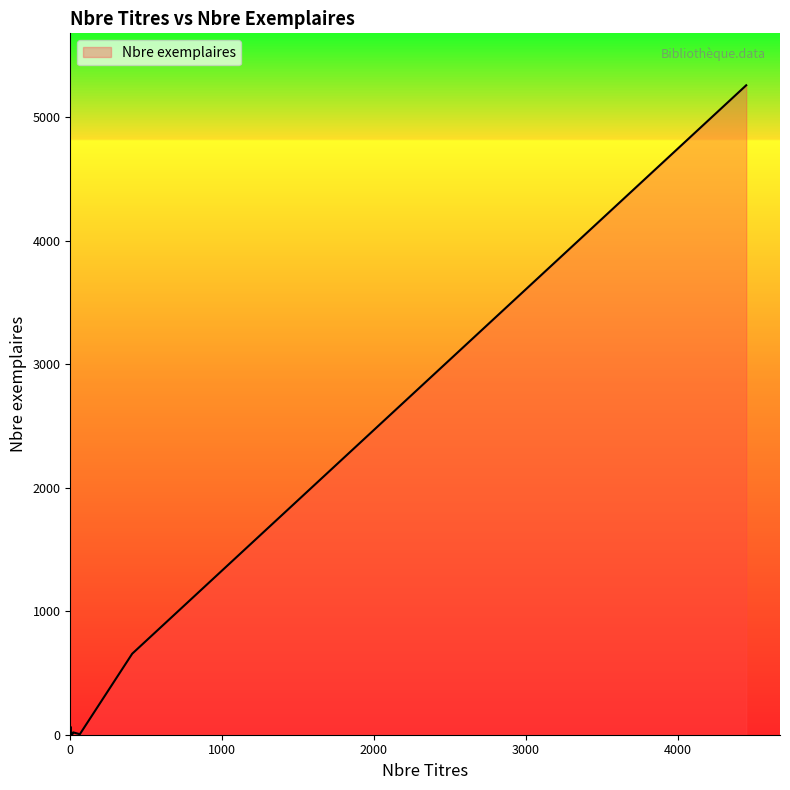

What is the change in value from 1 to 29?

+2